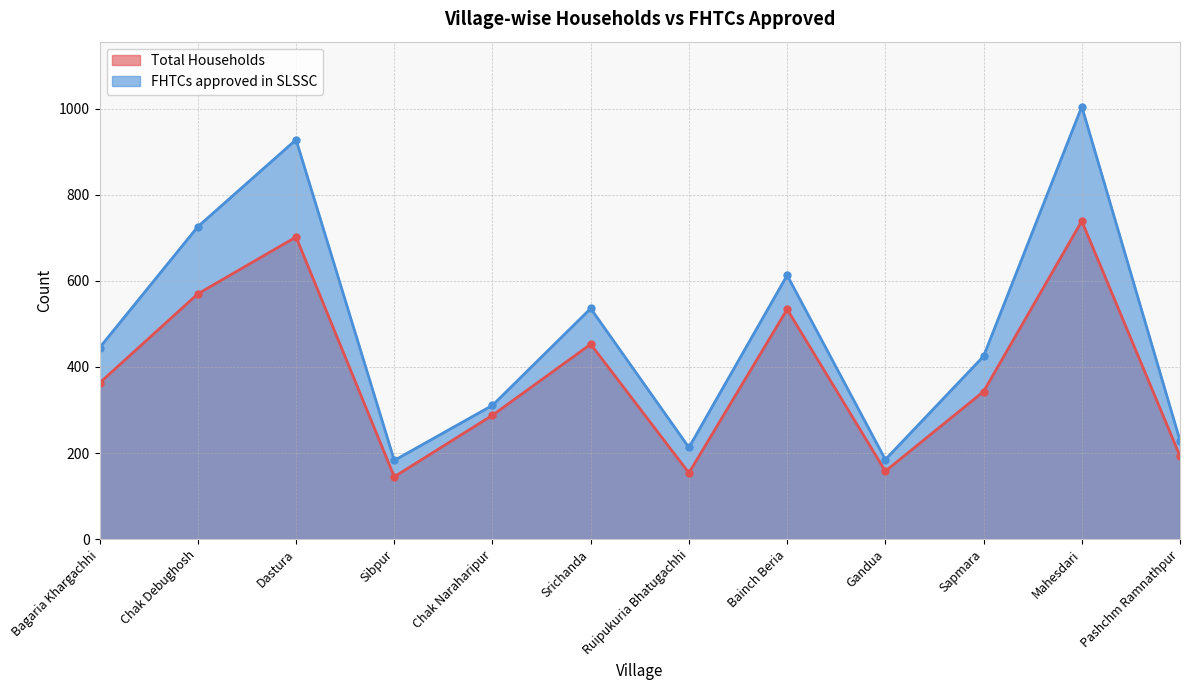

How many data points in Total Households are less than 363?

6